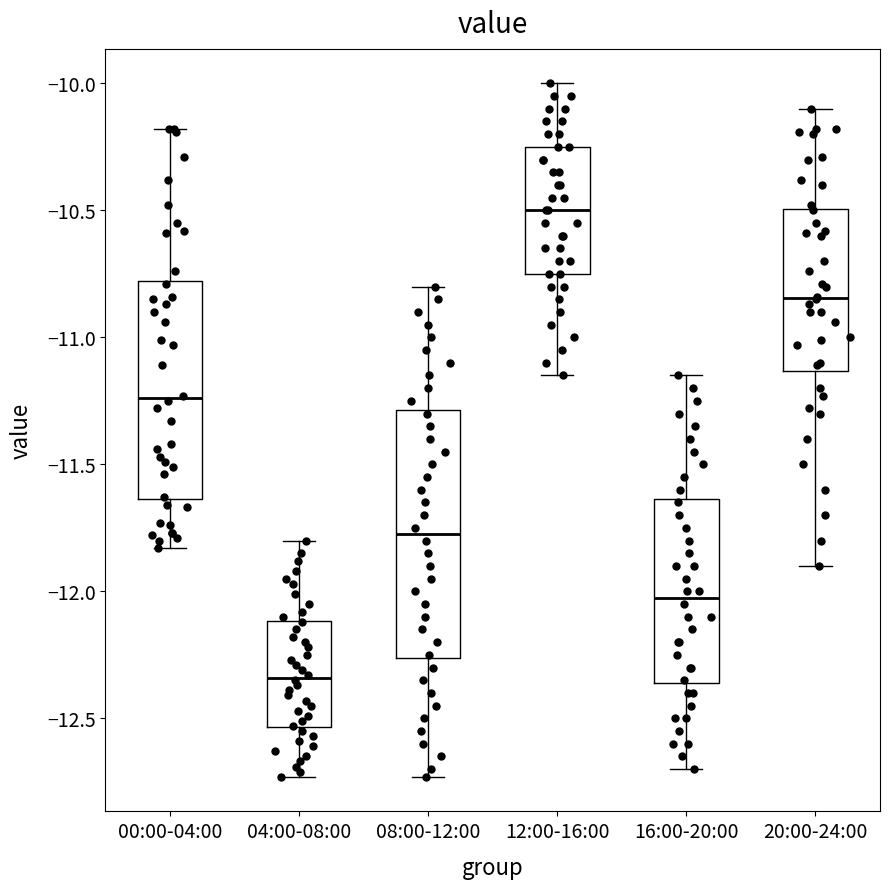

Comparing the boxes themselves (not the whiskers), which one is the tallest?

08:00-12:00